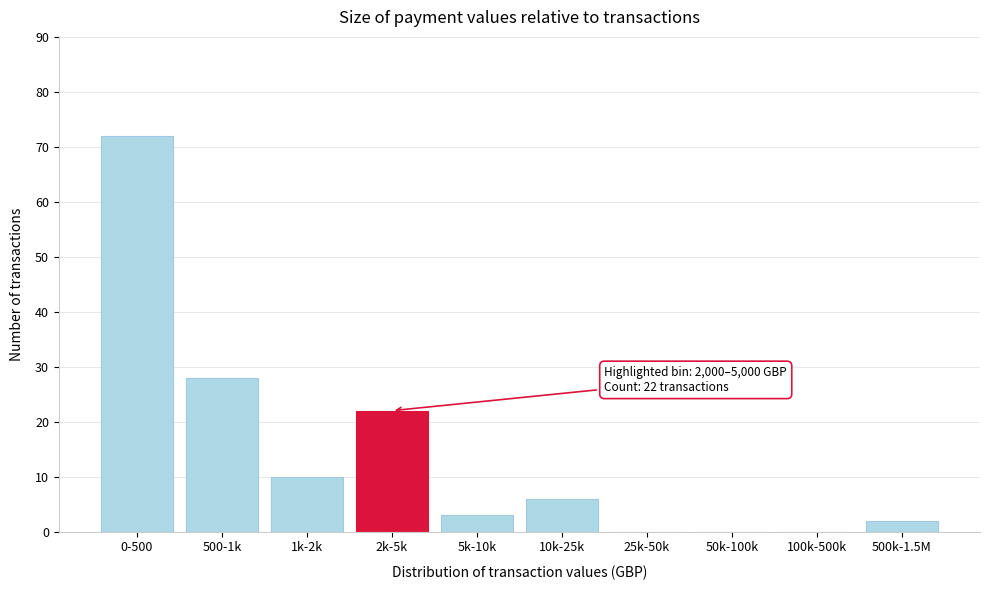

Reading left to right, what are all the values shown in this chart?

0-500=72	500-1k=28	1k-2k=10	2k-5k=22	5k-10k=3	10k-25k=6	25k-50k=0	50k-100k=0	100k-500k=0	500k-1.5M=2